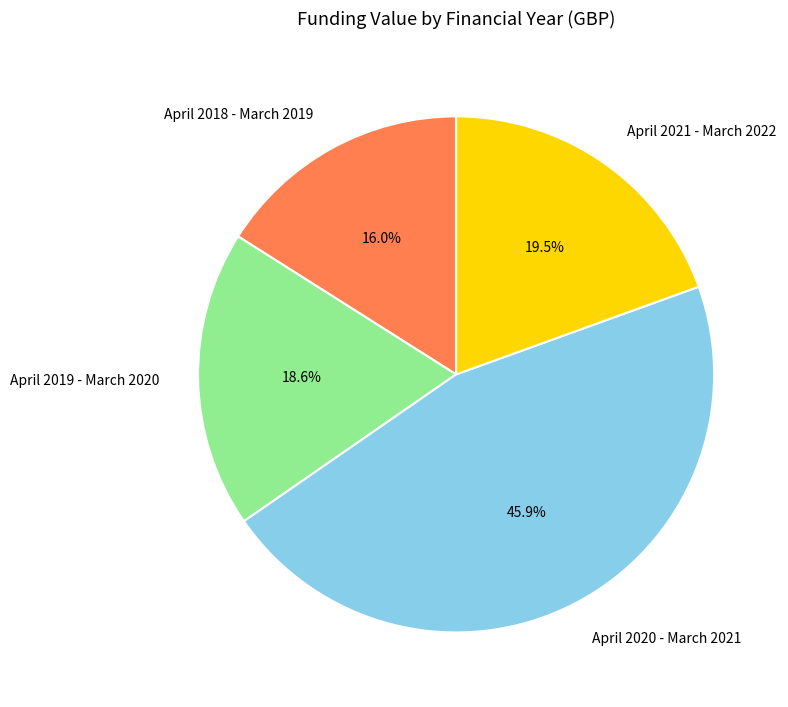

To the nearest percent, what is the average slice percentage?

25%